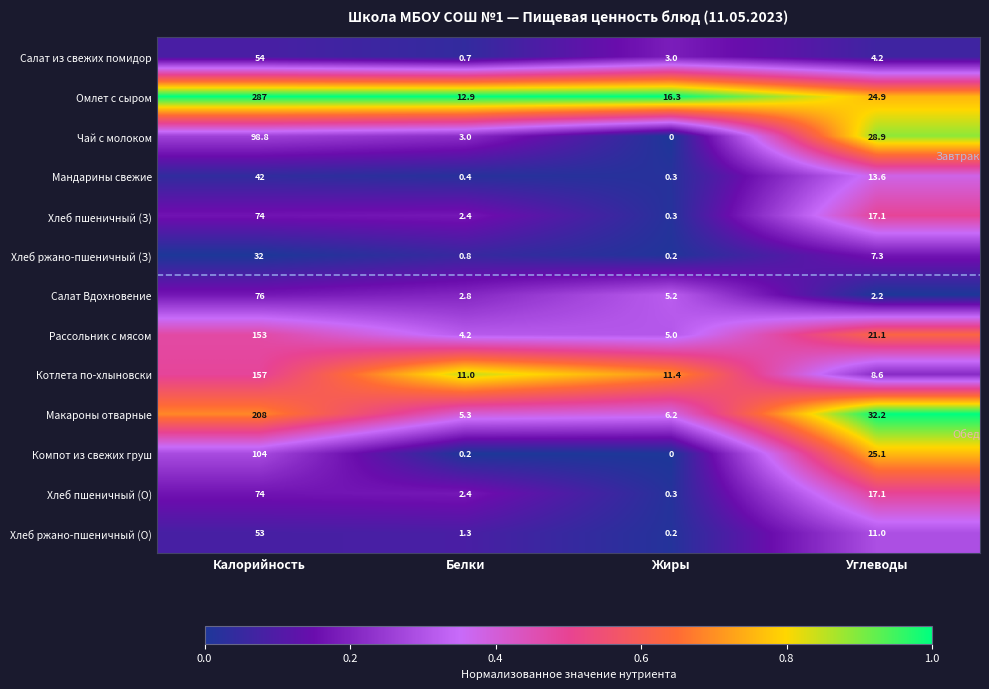

The Компот из свежих груш series shows 160.5 at Калорийность. True or false?

False